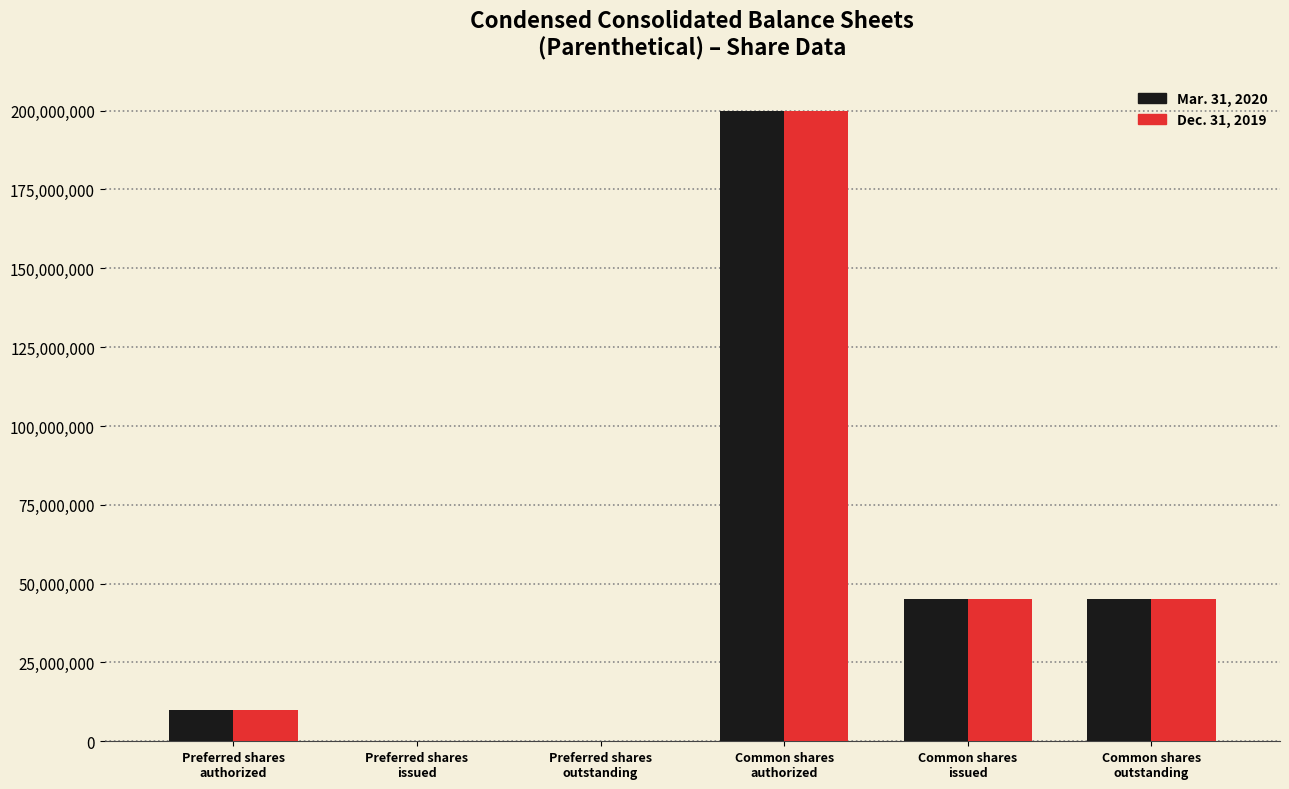

What are all the series names shown in the legend?

Mar. 31, 2020, Dec. 31, 2019